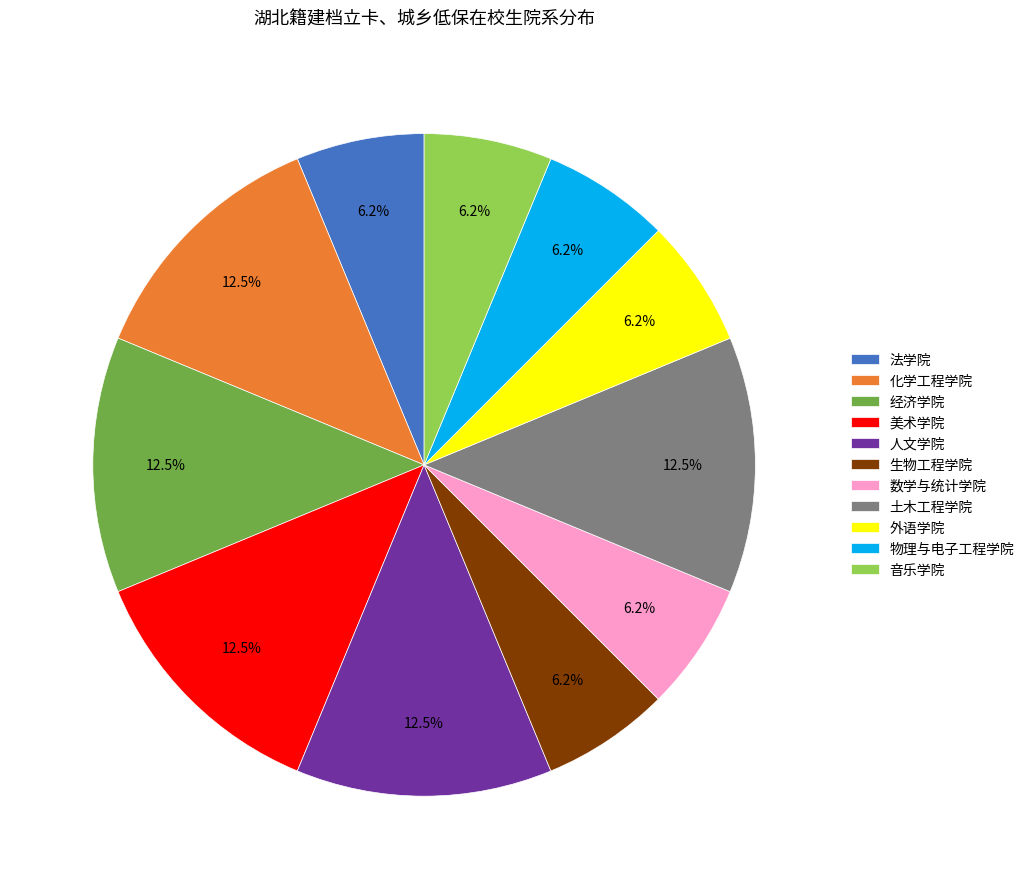

What is the ratio of the value at 法学院 to the value at 土木工程学院?

0.5